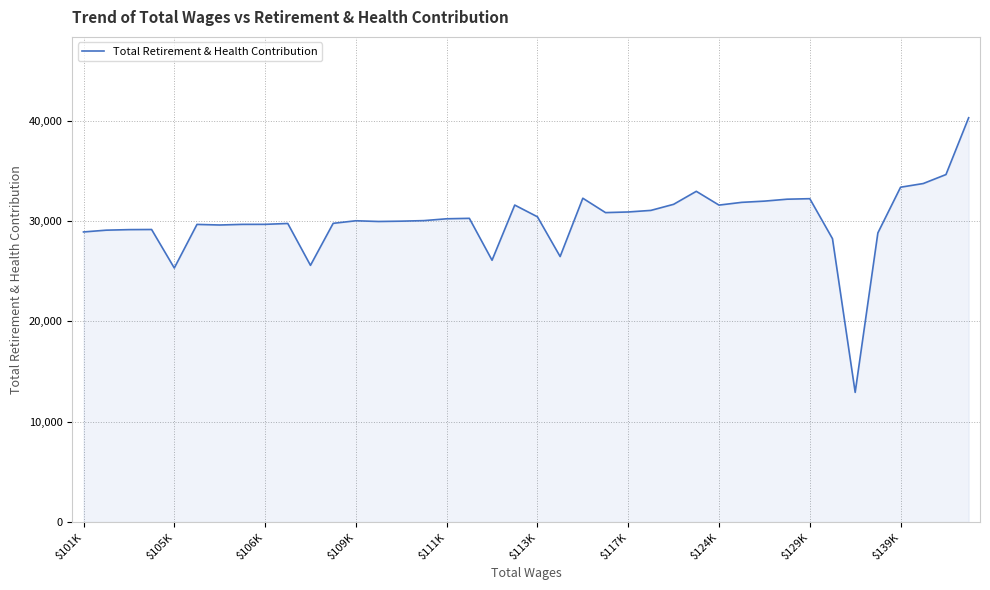

What is the minimum value shown in the chart?

12912